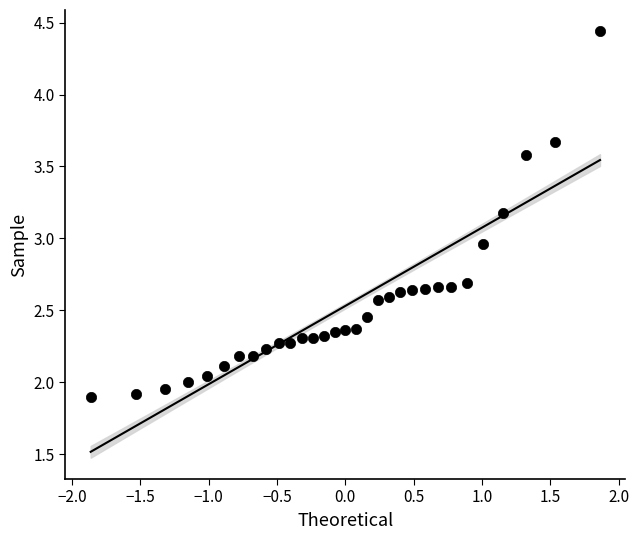

What is the range of X values (max minus min)?

3.7